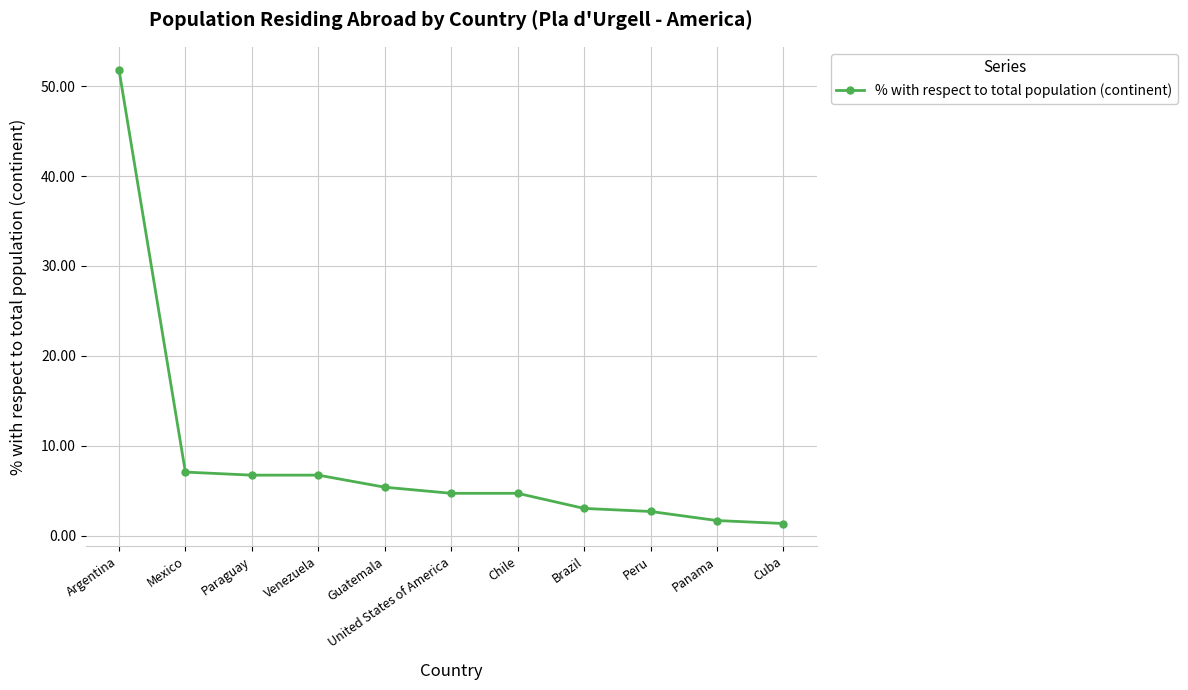

True or false: the data shows 4.7 at Chile.

True